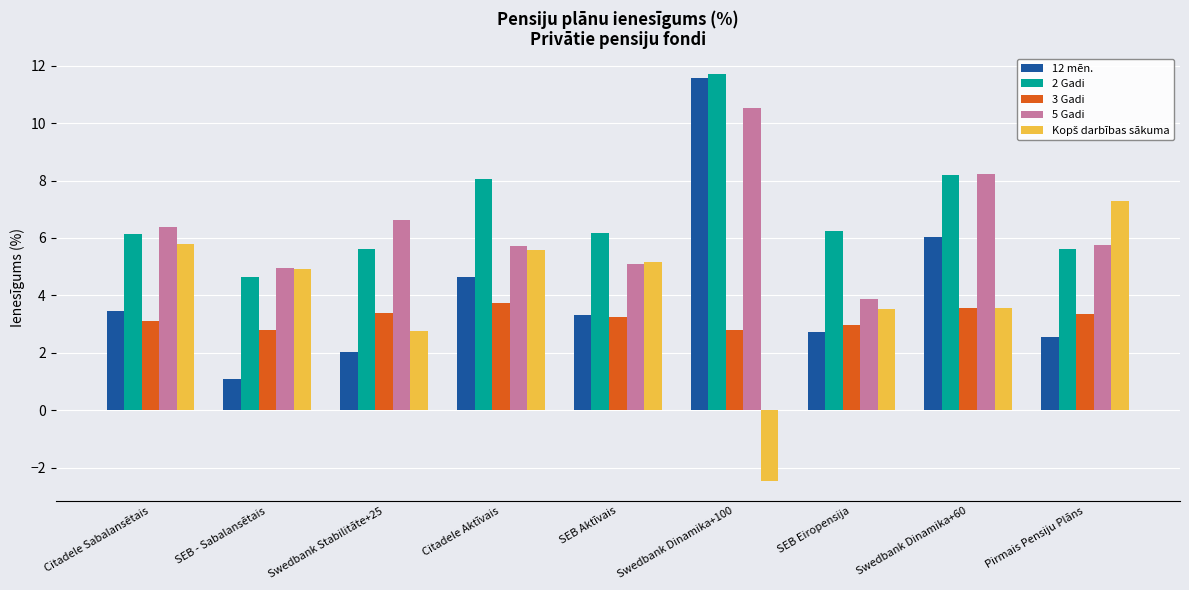

Which category has the highest value in the 12 mēn. series?

Swedbank Dinamika+100